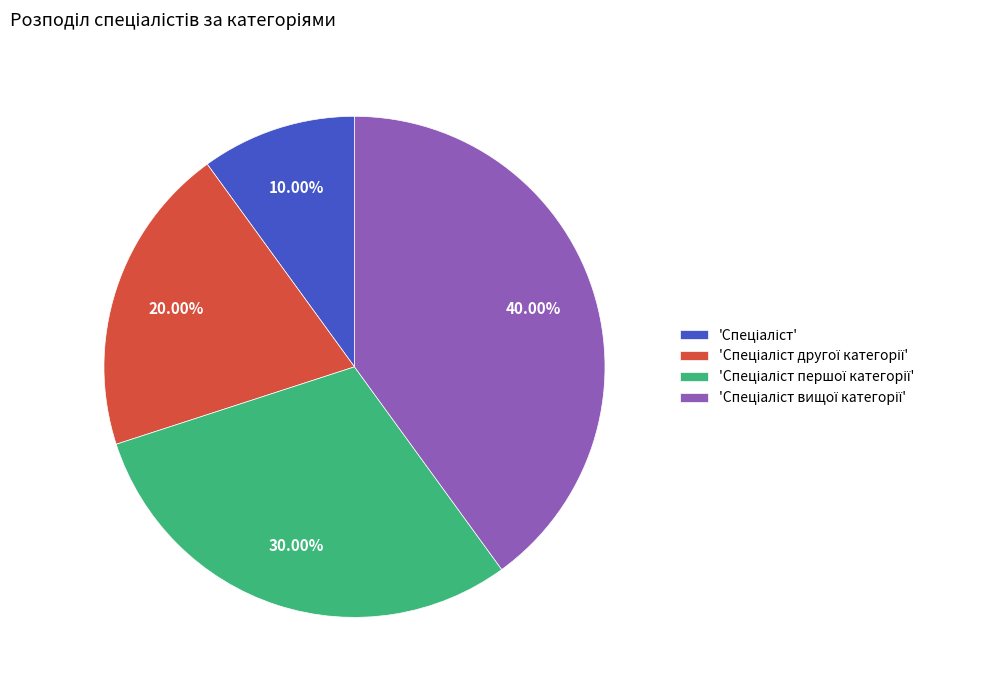

Is there any slice that represents more than half of the pie?

No